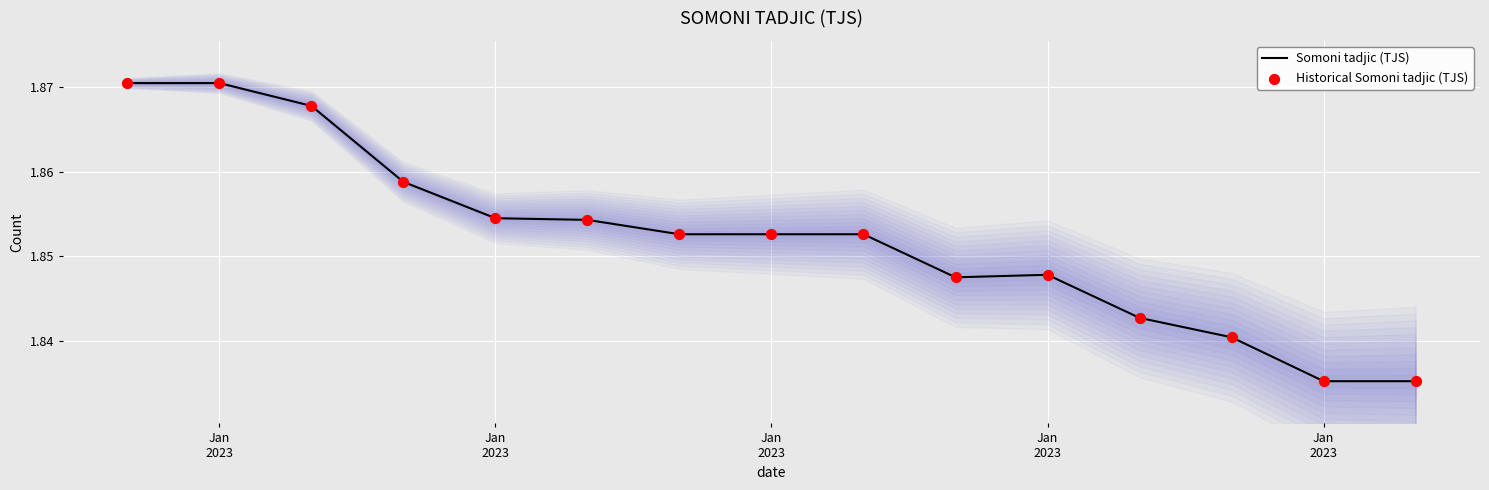

What is the total value across all series at Jan
2023?

3.7